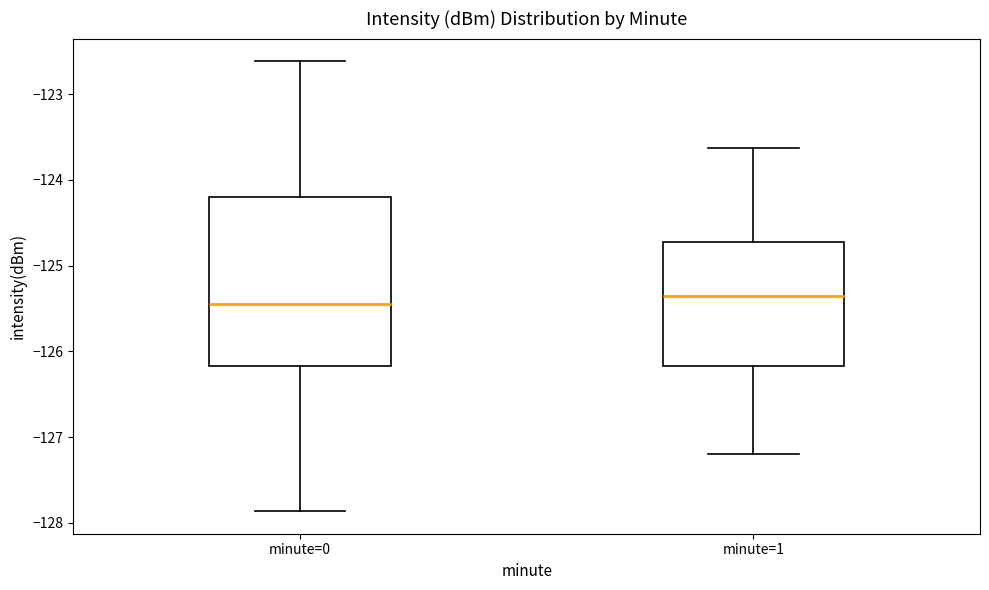

Reading left to right, read every box against the y-axis: the position of its median line, the range the box covers, and the ends of its whiskers. The values are not printed on the chart, so give them approximately, as read against the axis.

minute=0: median -125.4, box -126.2 to -124.2, whiskers -127.9 to -122.6
minute=1: median -125.4, box -126.2 to -124.7, whiskers -127.2 to -123.6